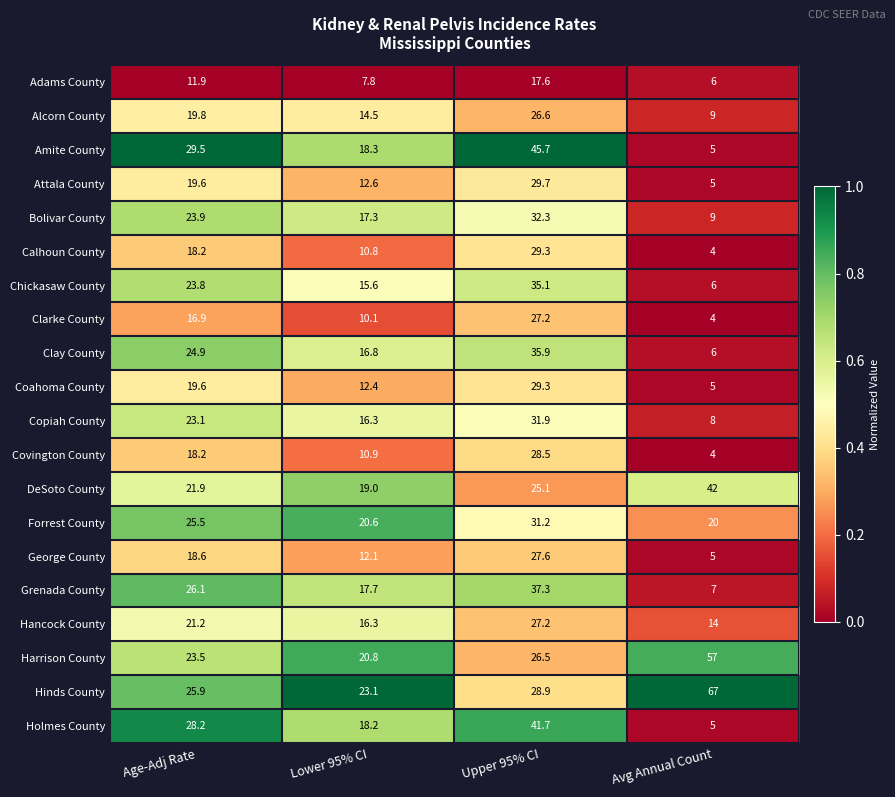

Rank the categories by Chickasaw County value from highest to lowest.

Upper 95% CI, Age-Adj Rate, Lower 95% CI, Avg Annual Count